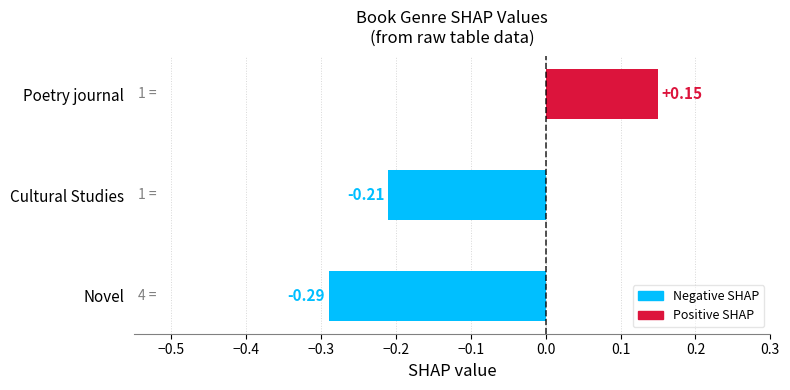

What is the difference between the values at Poetry journal and Cultural Studies?

0.4